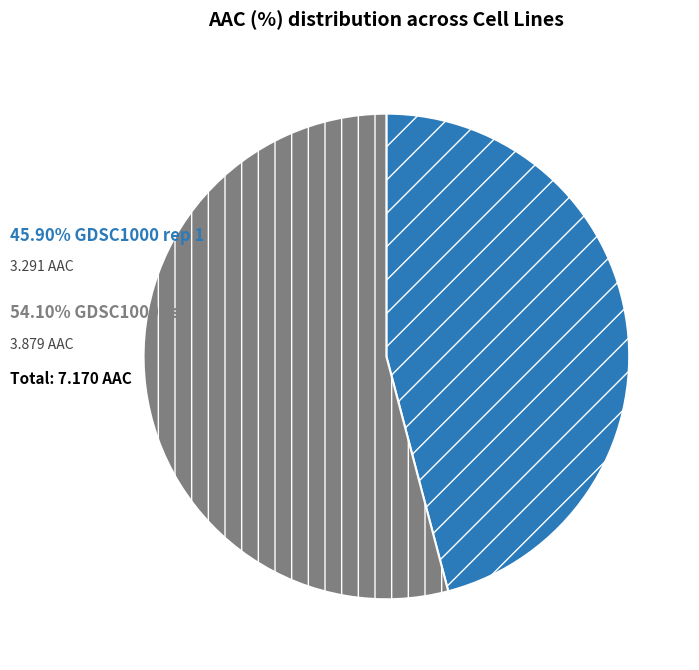

Is there any slice that represents more than half of the pie?

Yes